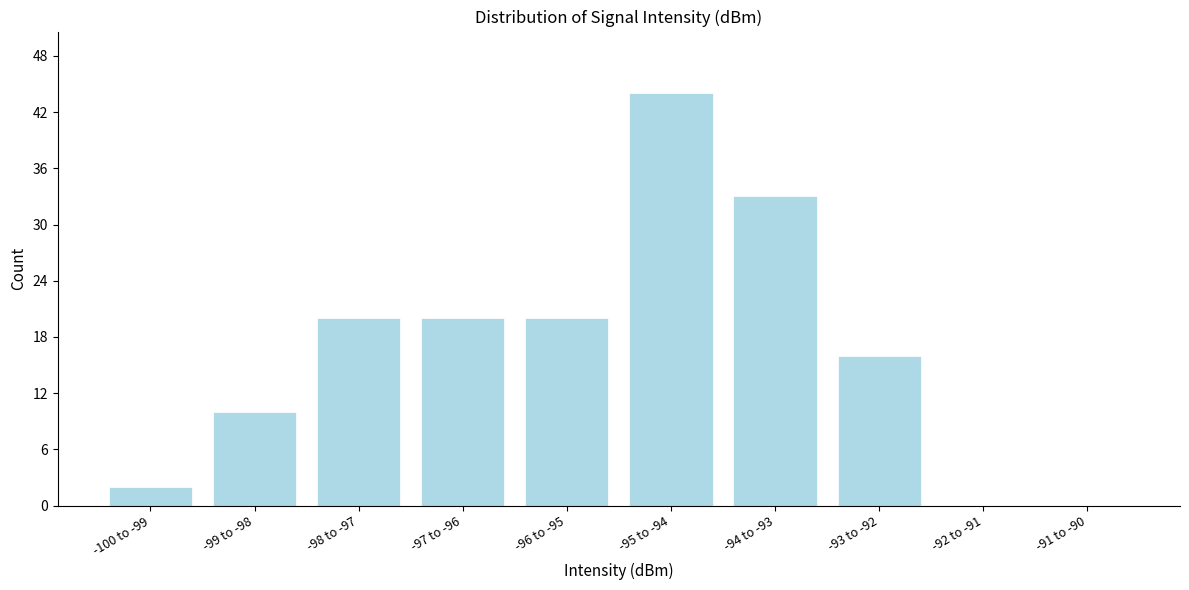

Reading left to right, transcribe all the data shown in this chart.

-100 to -99=2	-99 to -98=10	-98 to -97=20	-97 to -96=20	-96 to -95=20	-95 to -94=44	-94 to -93=33	-93 to -92=16	-92 to -91=0	-91 to -90=0